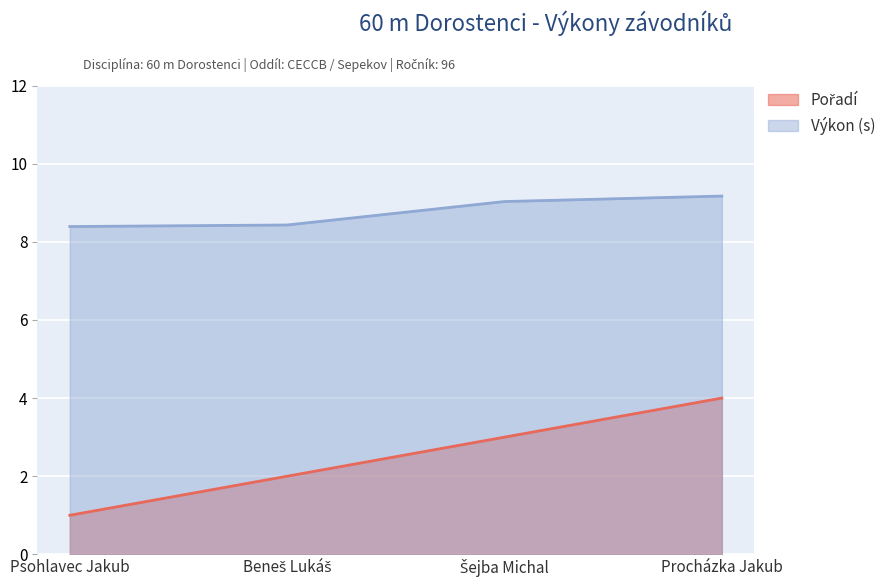

Which series has the largest total across all categories?

Výkon (s)